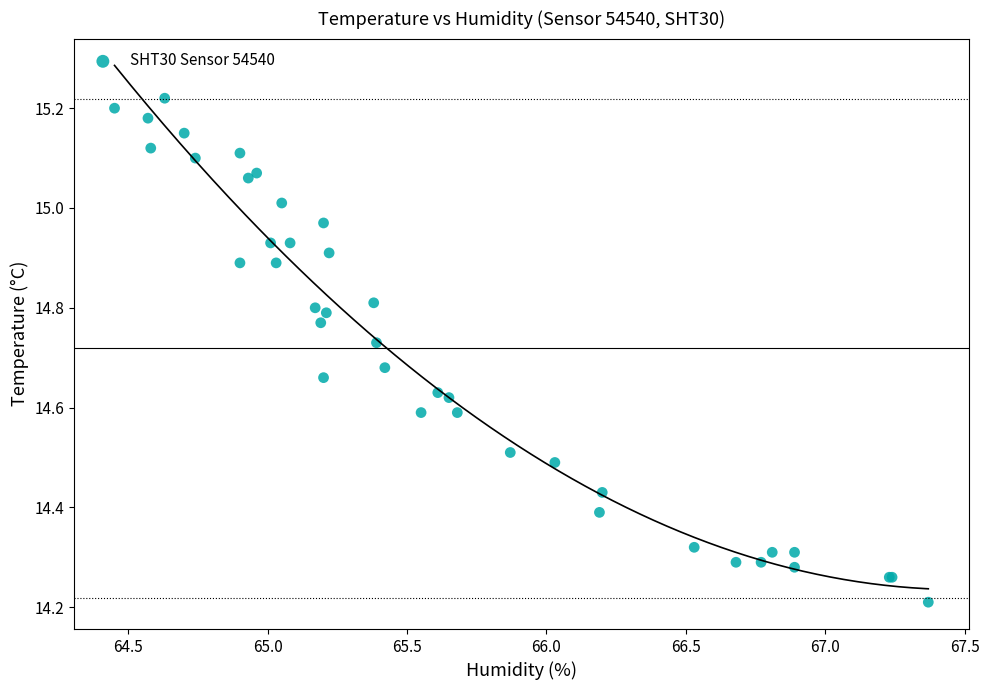

What Y value in the scatter plot is closest to 14?

14.2